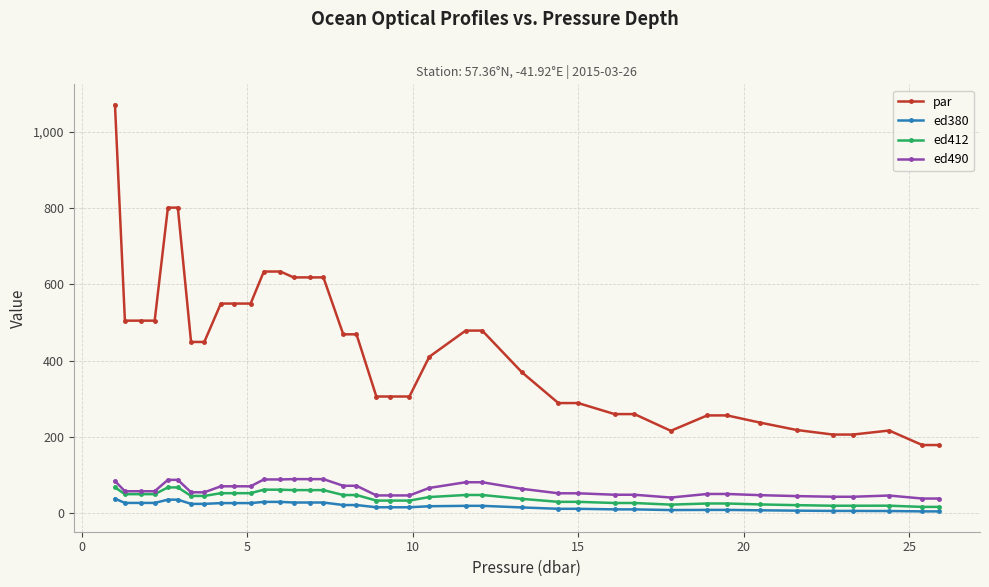

Does the chart have visible grid lines?

Yes